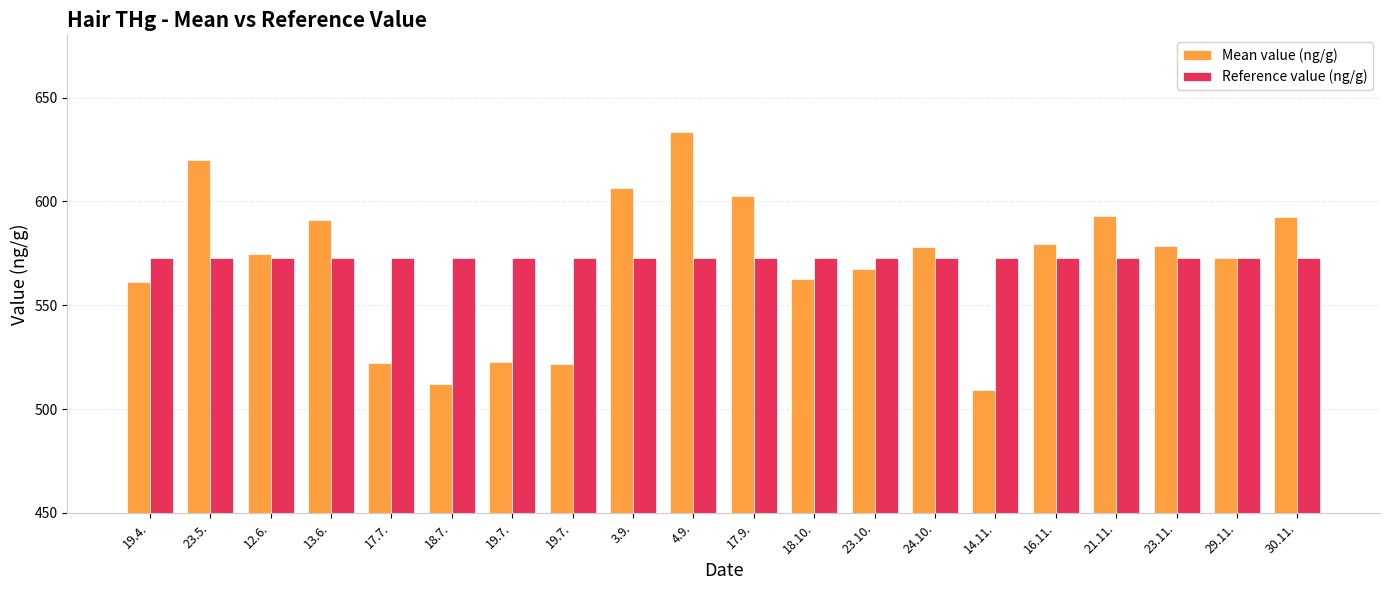

Reading left to right, what are all the values shown in this chart?

Mean value (ng/g): 561.1	619.8	574.6	591.2	522.2	511.9	522.8	521.8	606.3	633.6	602.4	562.4	567.4	578.0	509.3	579.4	592.9	578.5	572.8	592.4
Reference value (ng/g): 573.0	573.0	573.0	573.0	573.0	573.0	573.0	573.0	573.0	573.0	573.0	573.0	573.0	573.0	573.0	573.0	573.0	573.0	573.0	573.0